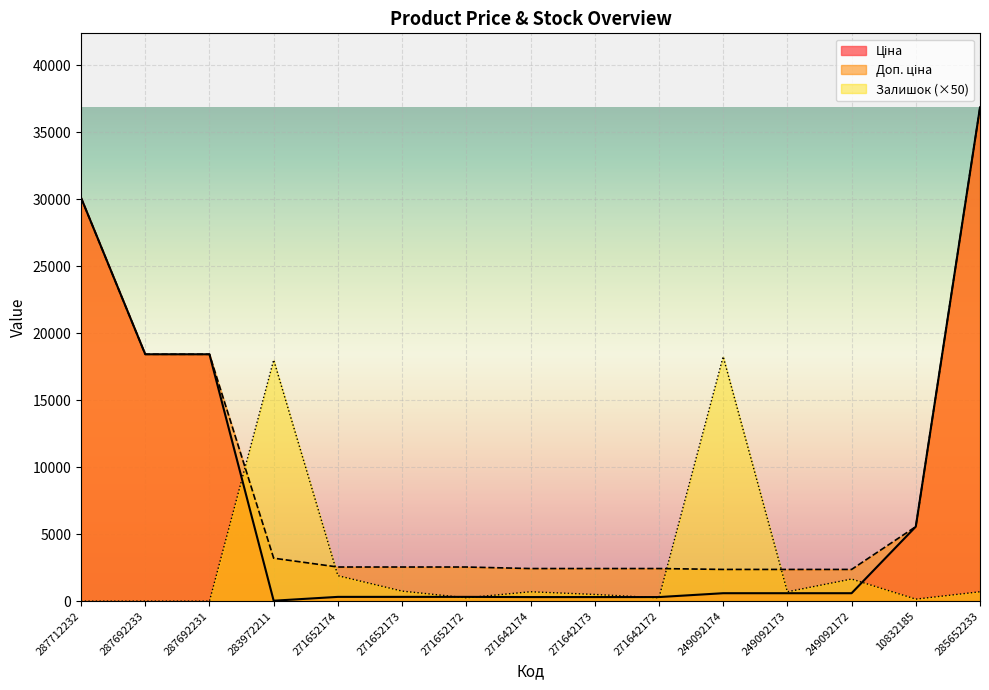

Does the chart display data point markers on the line(s)?

No